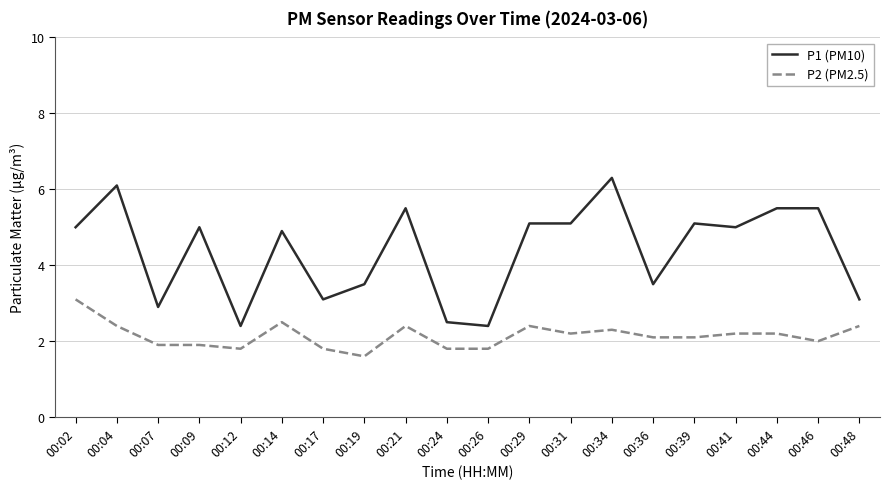

What is the highest value of the P2 (PM2.5) series?

3.1